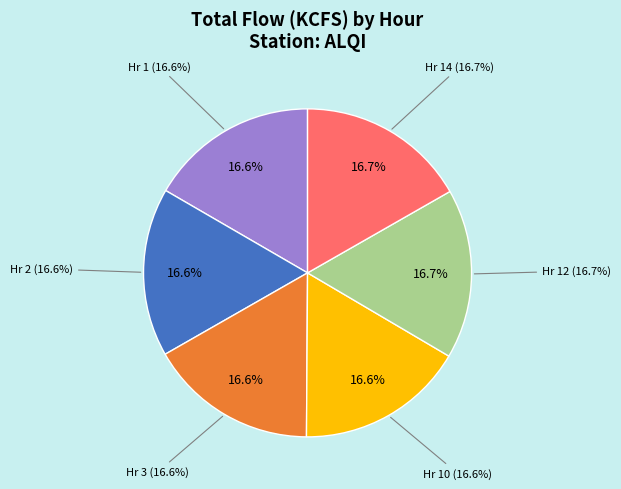

The ALQI_3 slice represents 5% of the pie. True or false?

False